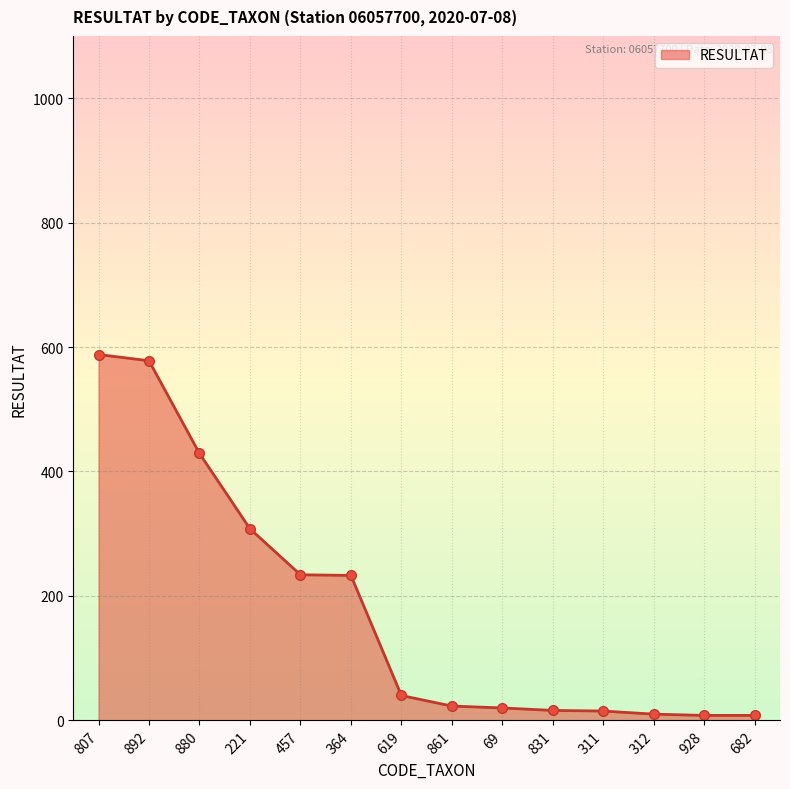

What is the difference between the maximum and minimum values?

580